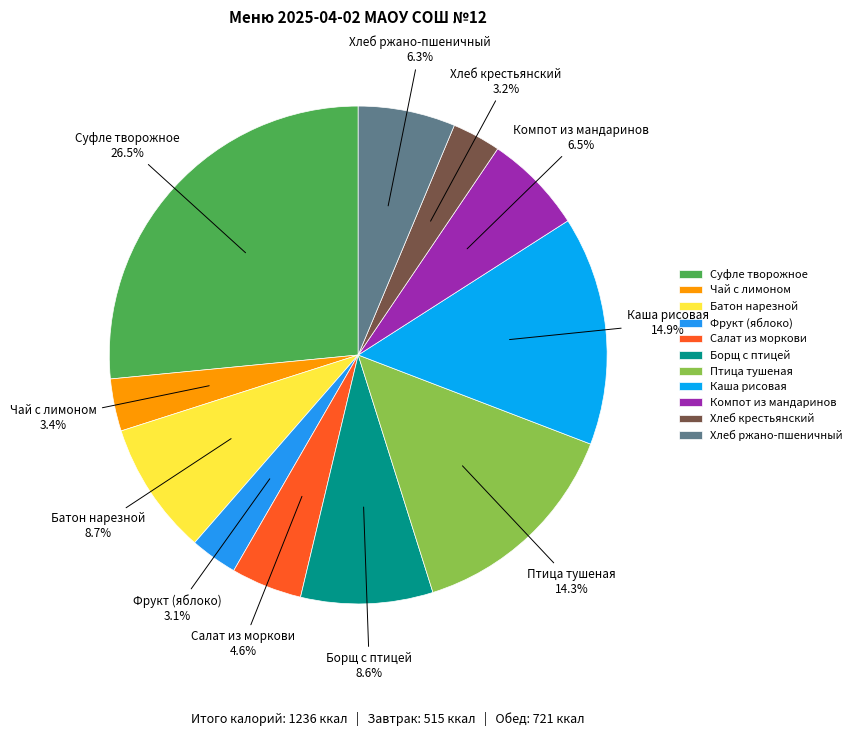

Between Хлеб ржано-пшеничный and Фрукт (яблоко), which is larger?

Хлеб ржано-пшеничный